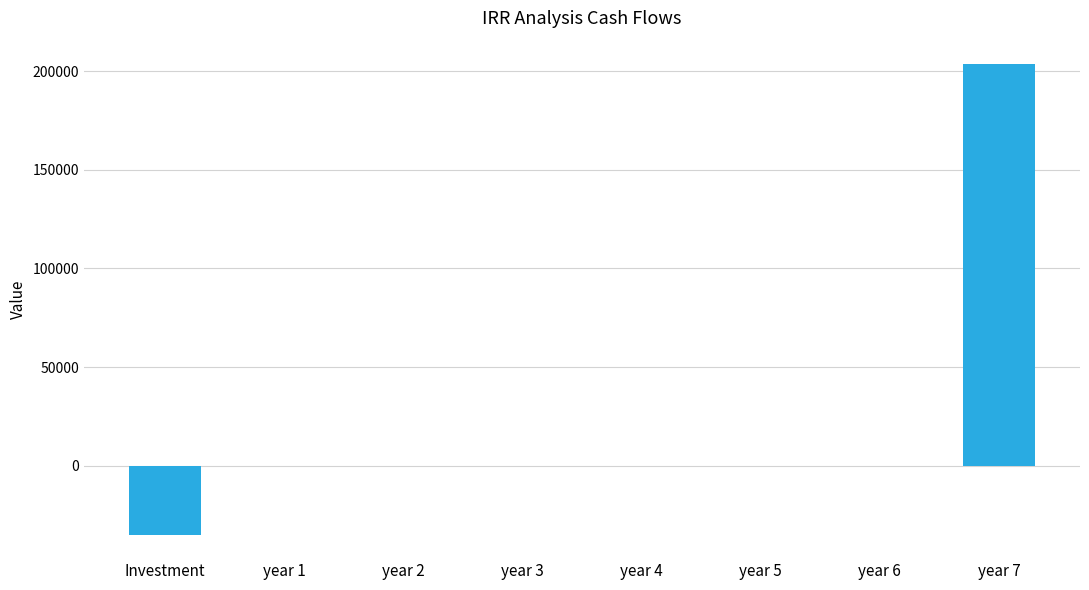

Is it true that the value at year 2 is 112463.3?

False